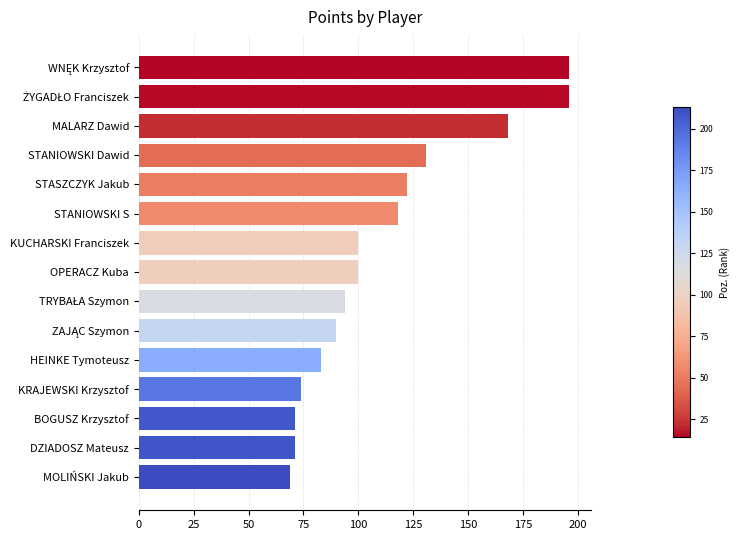

At which category does the chart reach its minimum across all series?

MOLIŃSKI Jakub